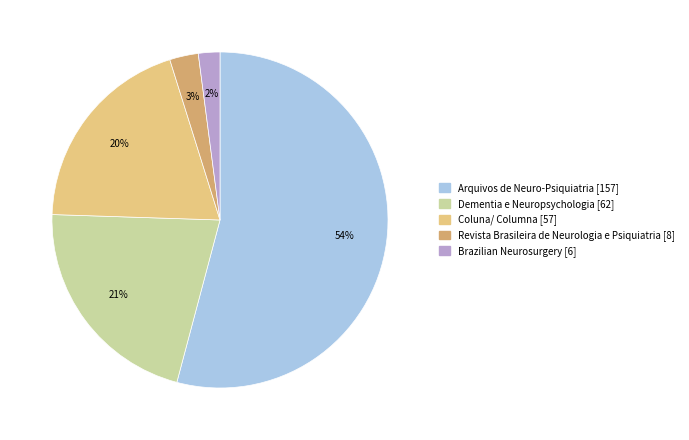

How many segments does this pie chart have?

5